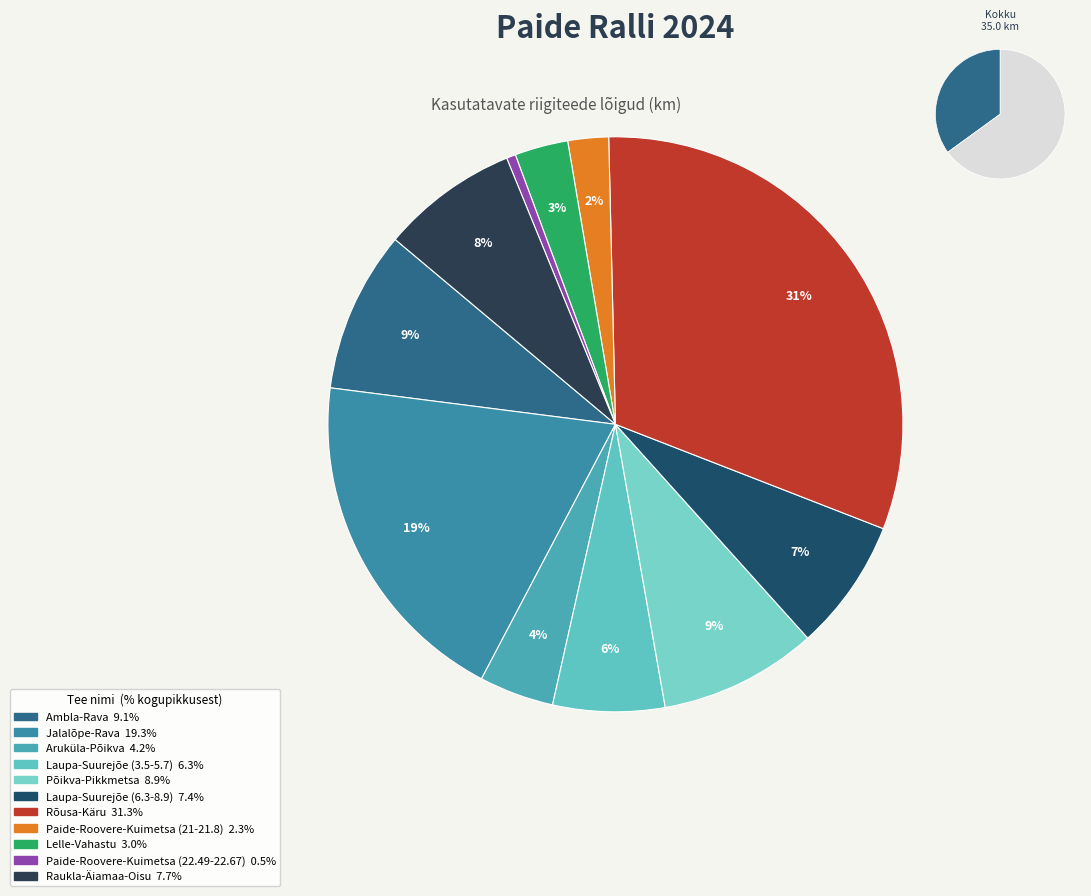

True or false: Laupa-Suurejõe (3.5-5.7) accounts for 6% of the total.

True